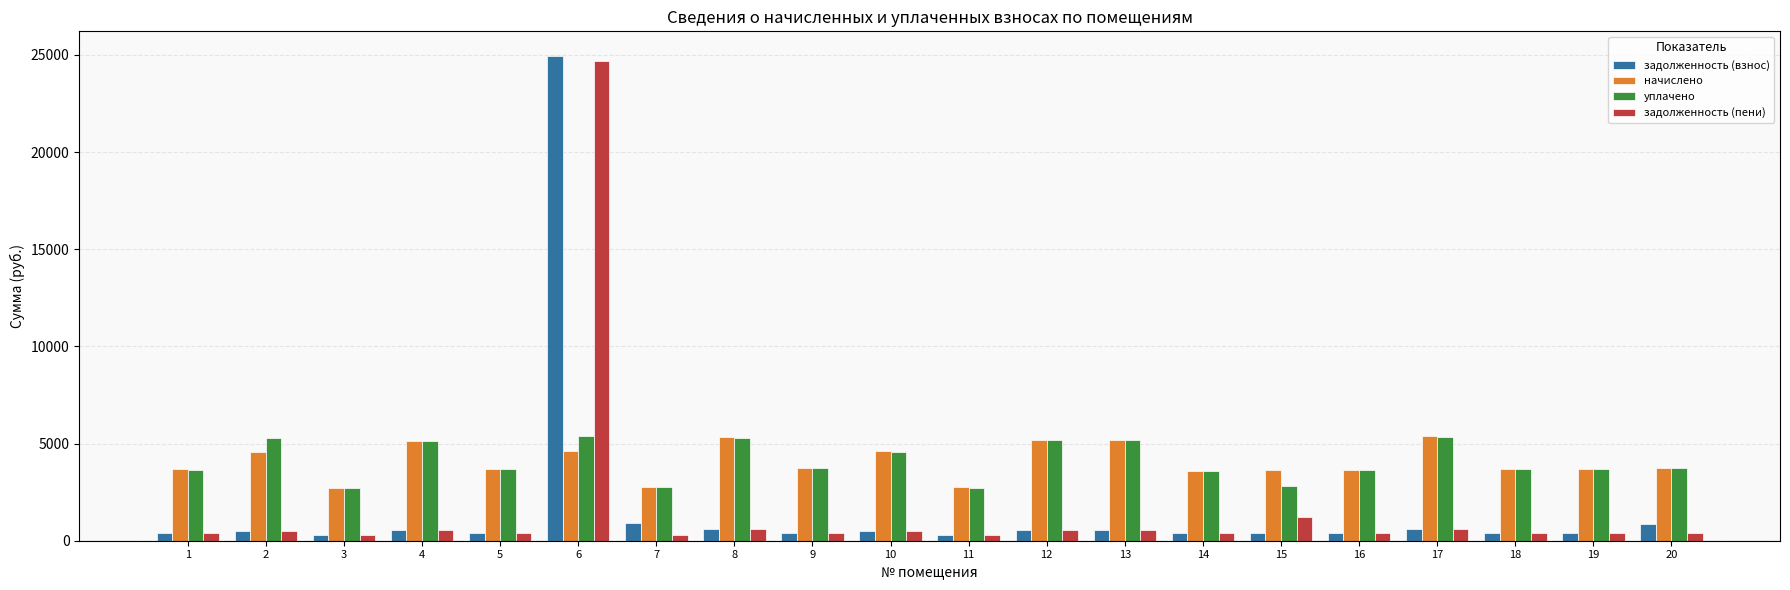

Where does the задолженность (взнос) series first go above 506?

2